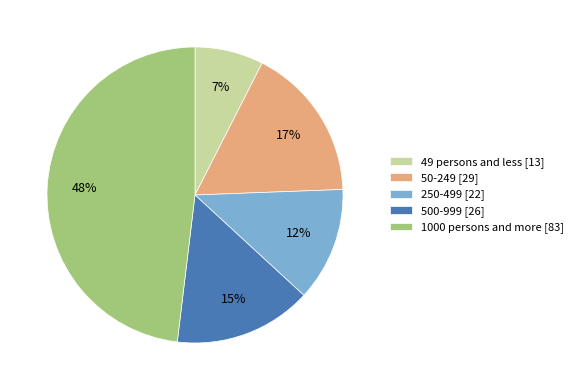

Combined, do 250-499 [22] and 500-999 [26] account for over 50%?

No